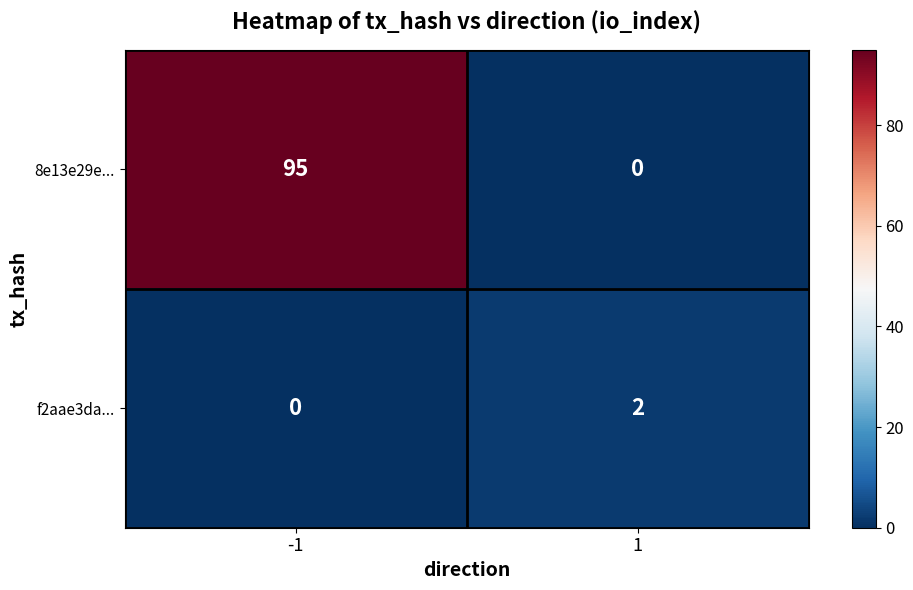

At how many categories does at least one series exceed 22?

1